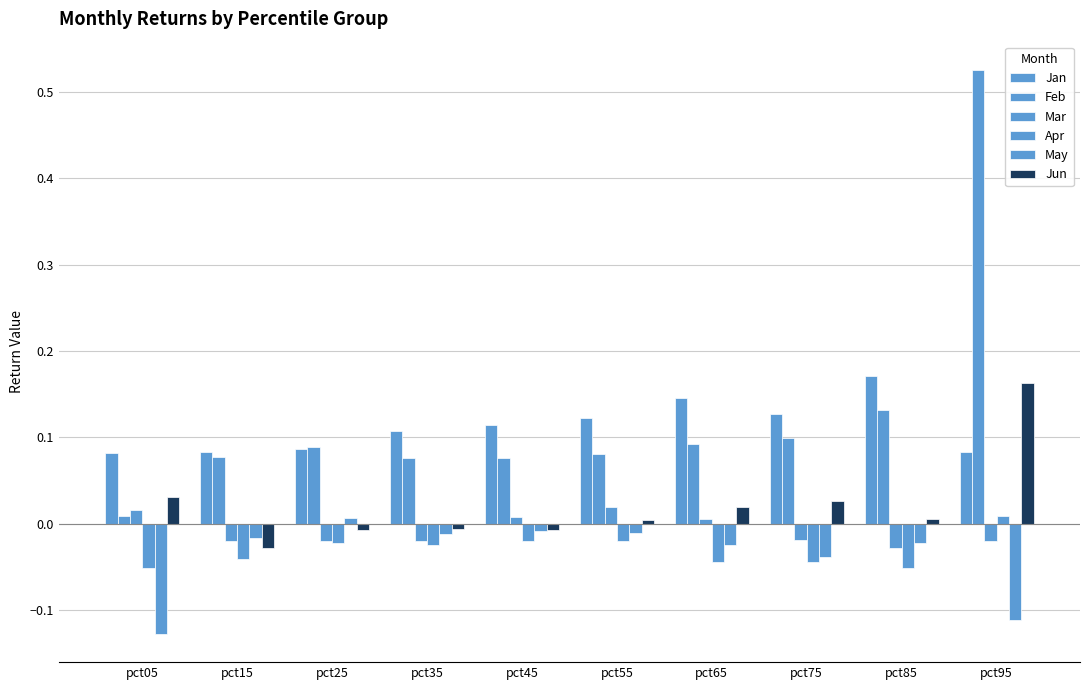

Between pct05 and pct75, which is larger?

pct75